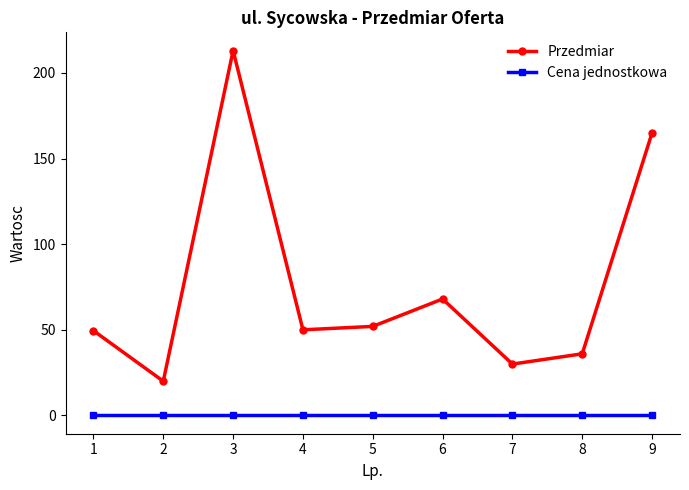

What is the value of the Przedmiar point at the 7th from the left?

30.0